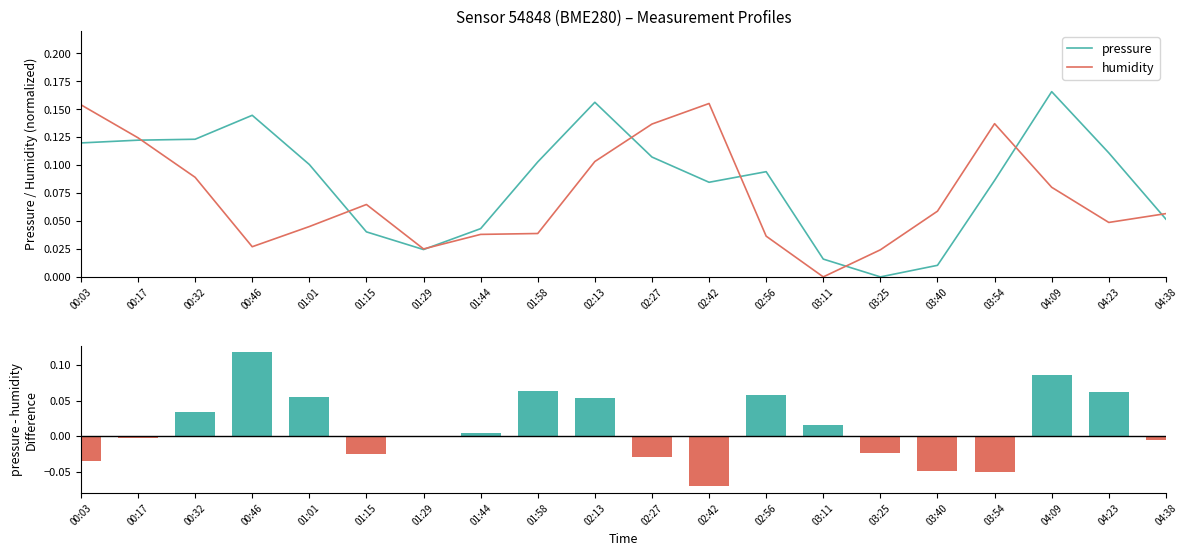

The value of humidity at 00:32 is 0.1. True or false?

True